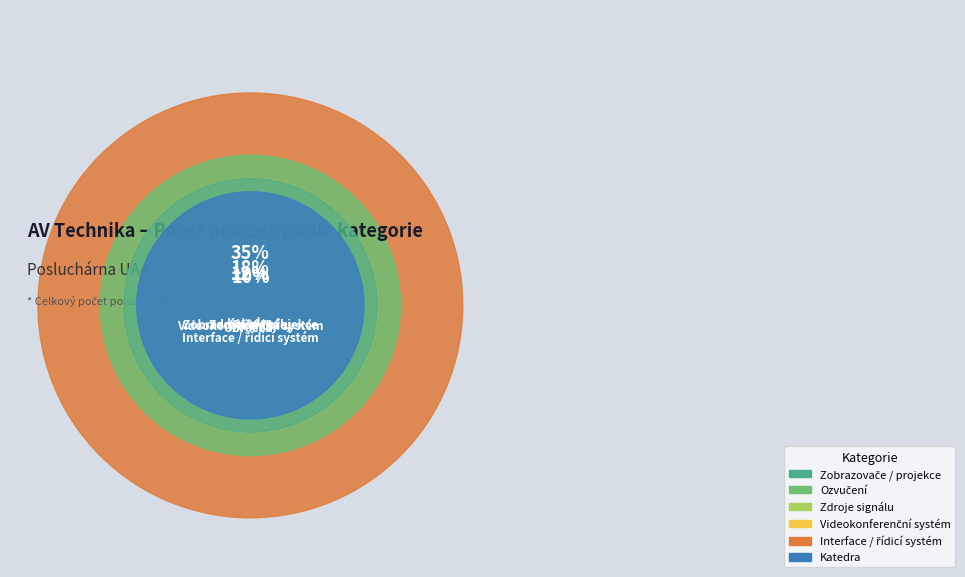

To the nearest percent, what percentage of the pie is Ozvučení?

18%